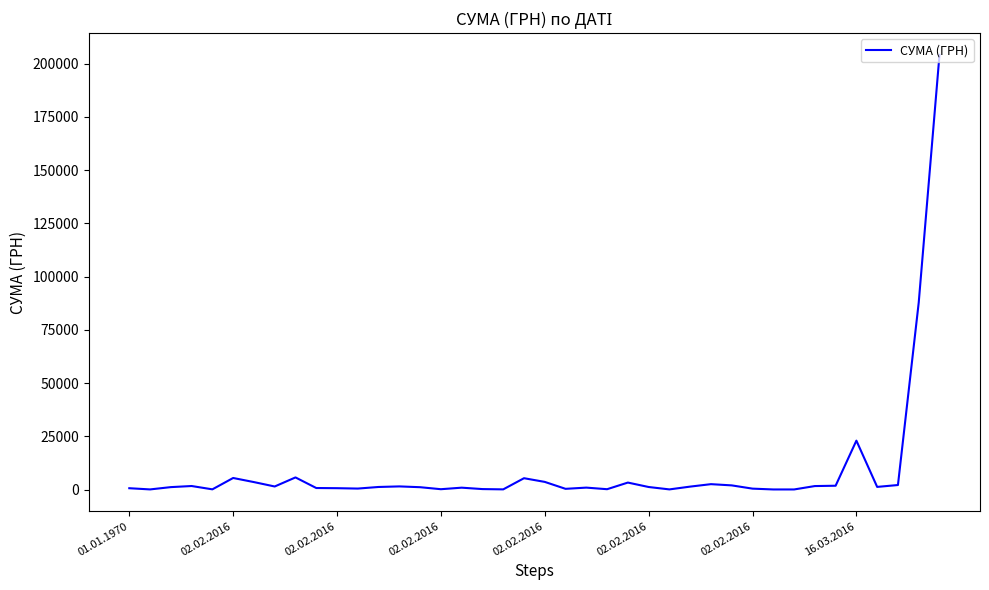

What is the maximum value shown in the chart?

204148.4